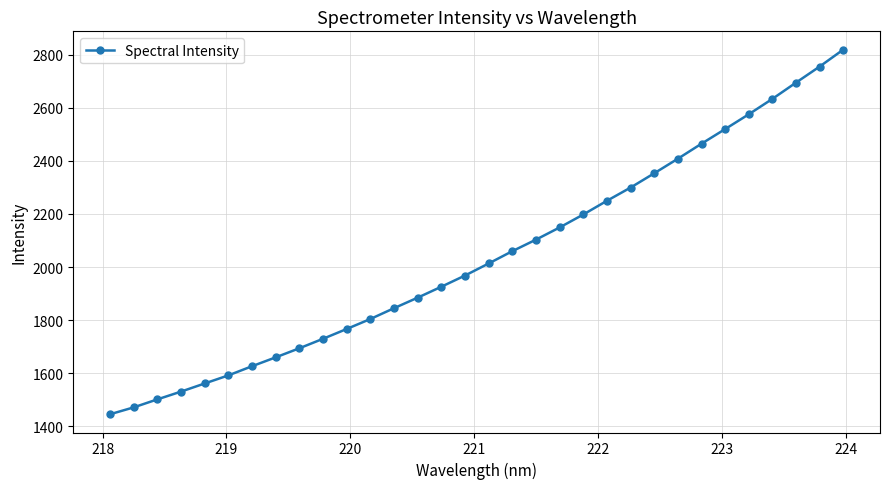

What is the maximum value shown in the chart?

2819.0